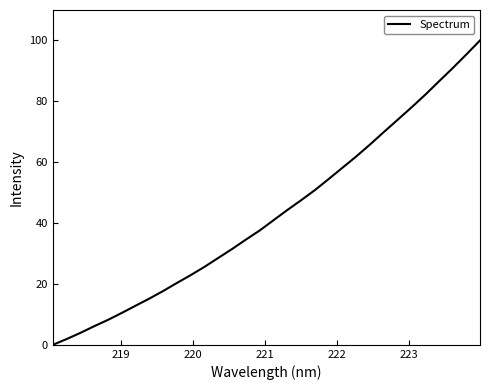

True or false: there are more than 1 points higher than both neighbors.

False